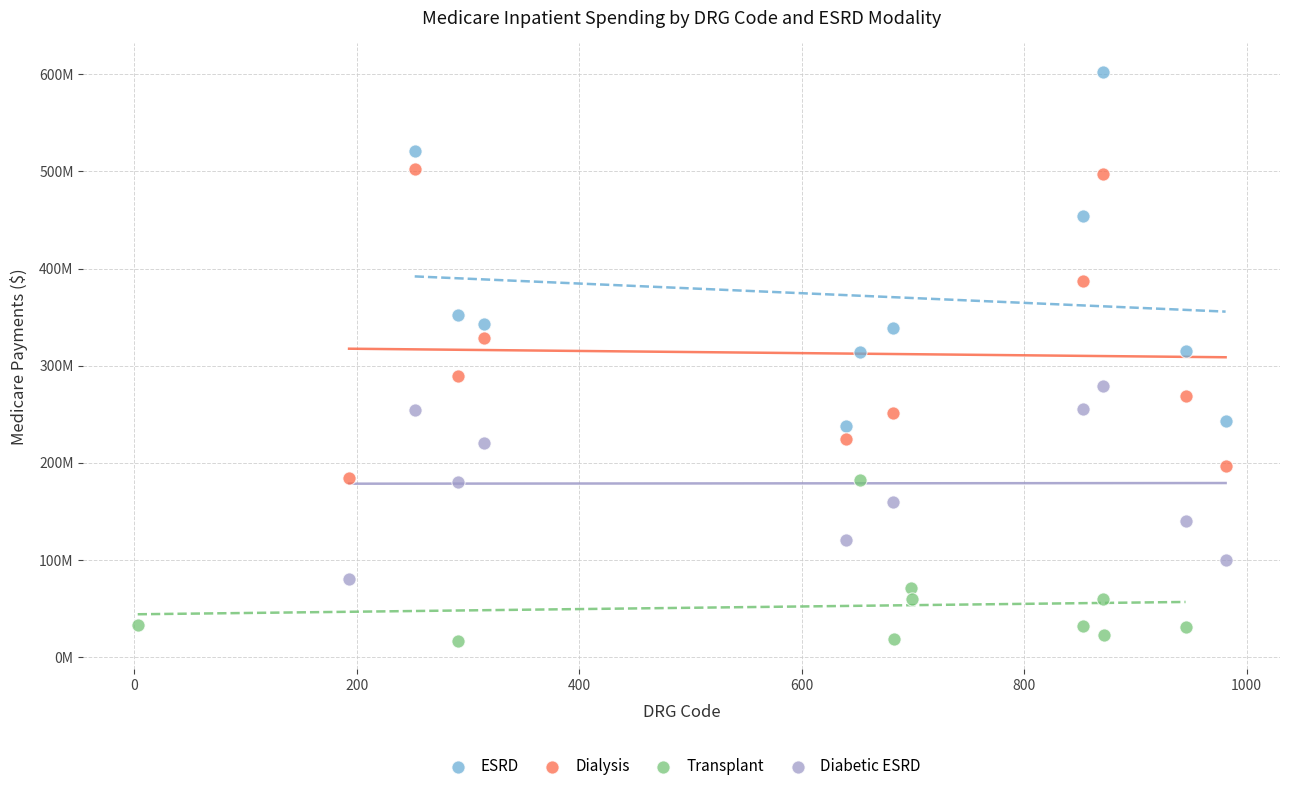

What are all the series names shown in the legend?

ESRD, Dialysis, Transplant, Diabetic ESRD